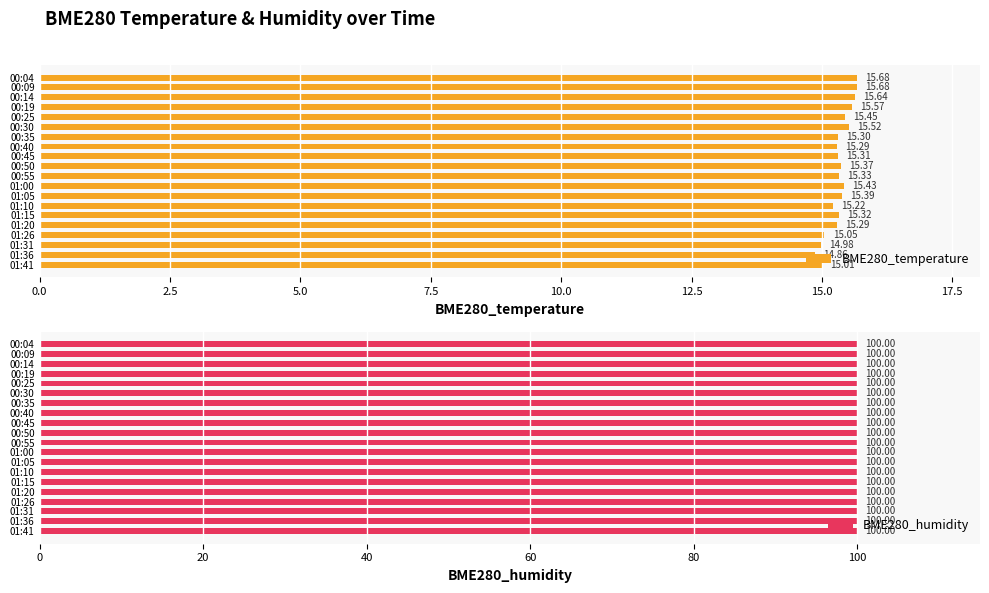

List the series in order of their peak value, highest first.

BME280_temperature, BME280_humidity